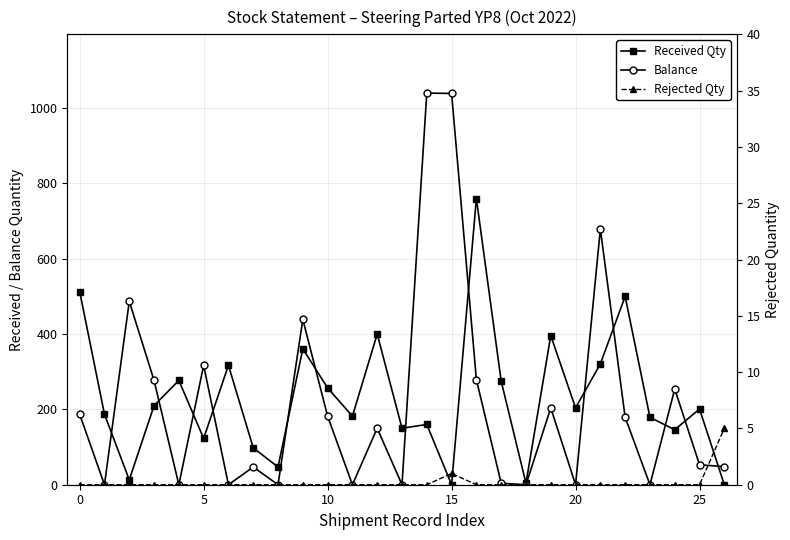

True or false: Rejected Qty and Balance intersect in this chart.

False